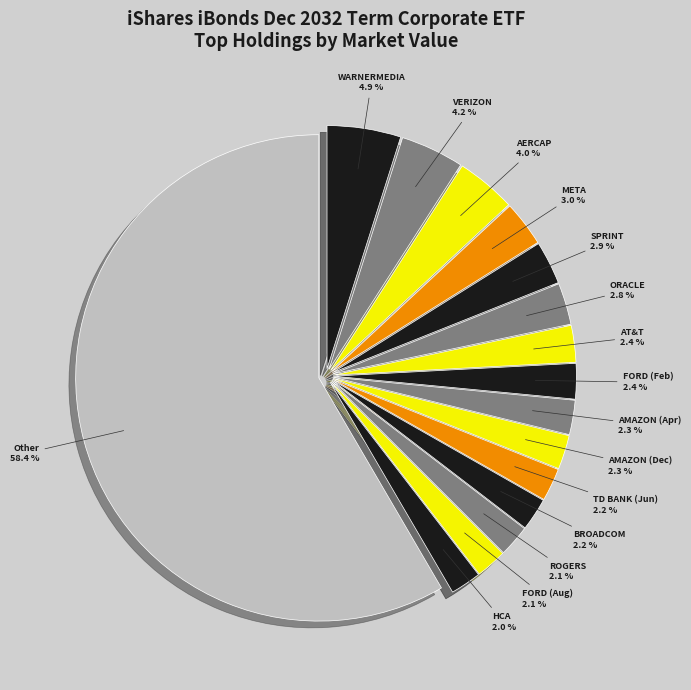

To the nearest percent, what is the difference between the largest and smallest slice percentages?

56%